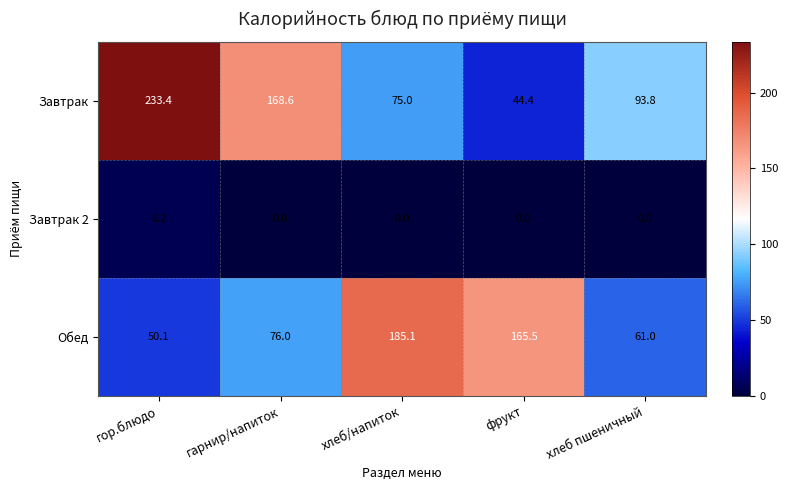

At which category is the sum across all series the highest?

гор.блюдо